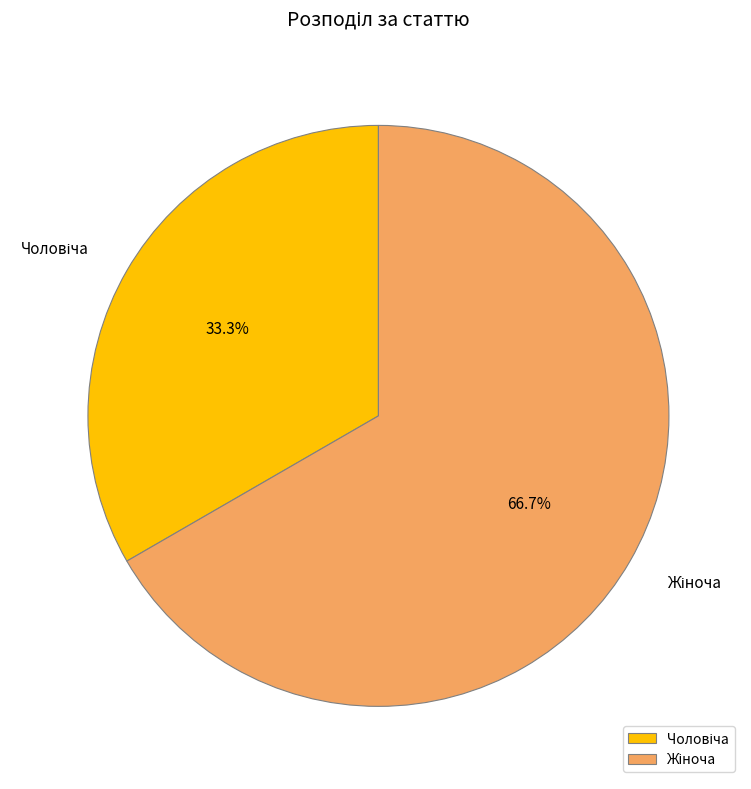

Does any single category account for the majority?

Yes